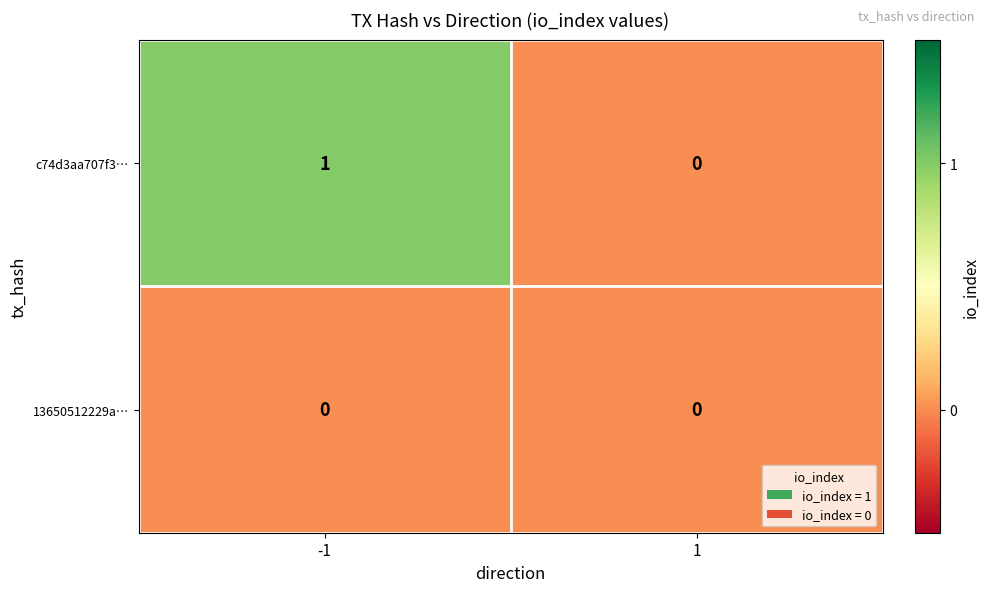

Between -1 and 1, which series saw the biggest shift?

c74d3aa707f3…